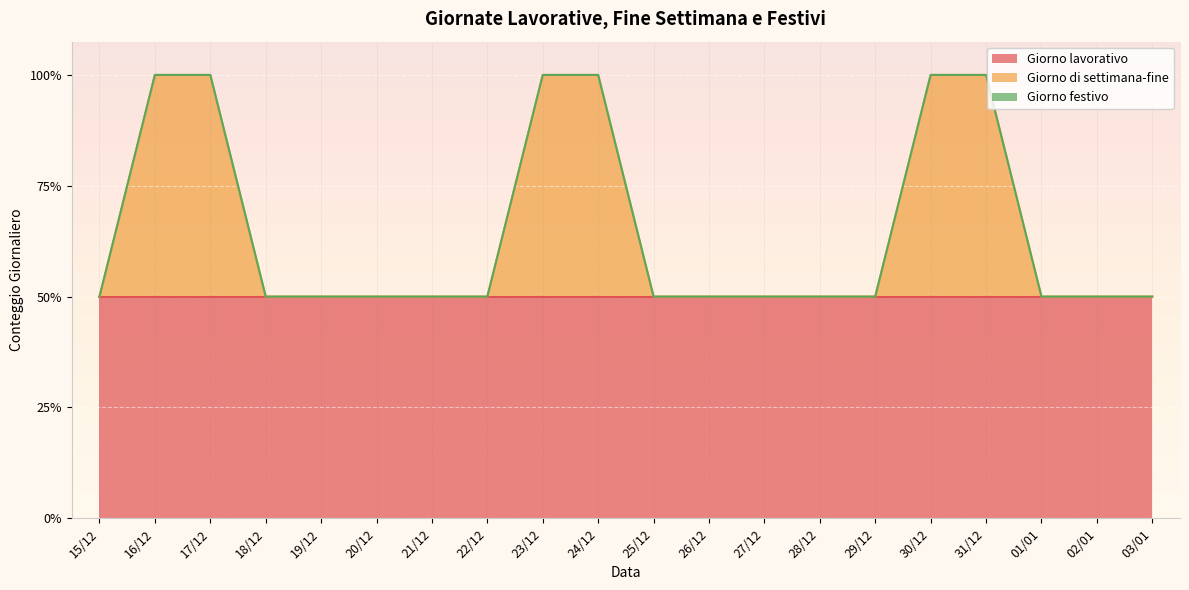

Reading left to right, extract all data points from this chart.

Giorno lavorativo: 1	1	1	1	1	1	1	1	1	1	1	1	1	1	1	1	1	1	1	1
Giorno di settimana-fine: 0	1	1	0	0	0	0	0	1	1	0	0	0	0	0	1	1	0	0	0
Giorno festivo: 0	0	0	0	0	0	0	0	0	0	0	0	0	0	0	0	0	0	0	0